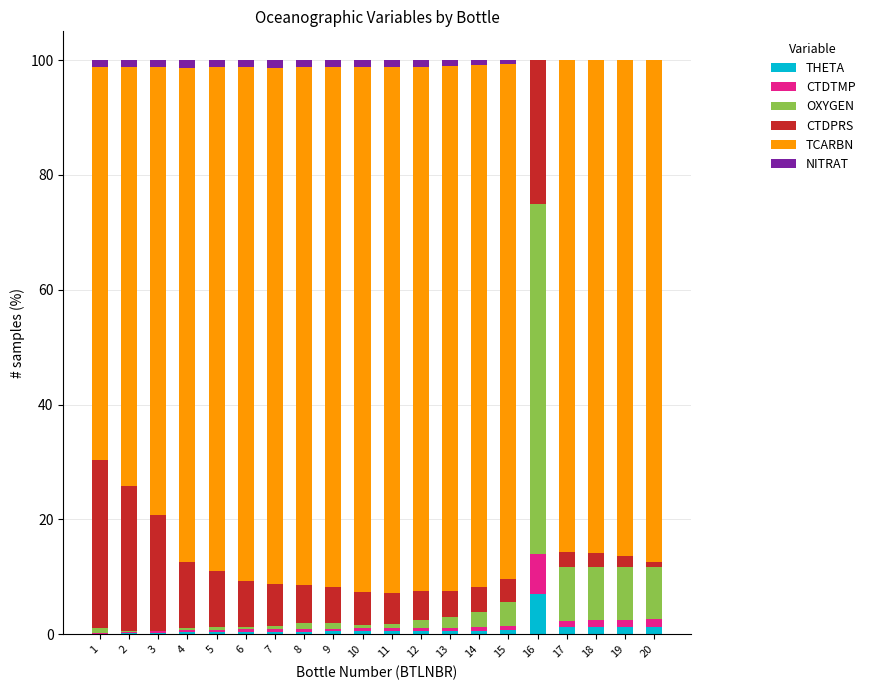

At which label does THETA reach its peak?

16